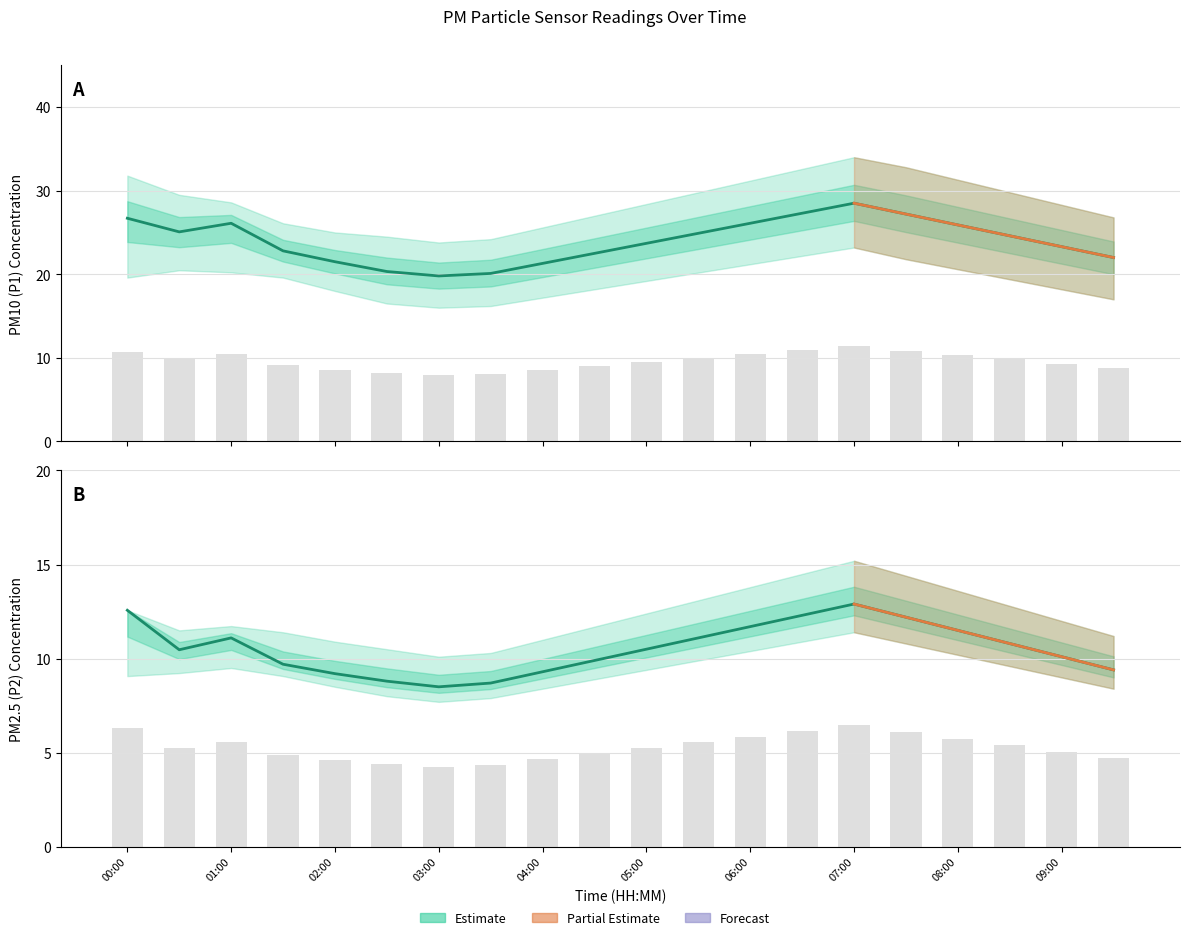

What value does the P2 series have at 08:30?

10.8